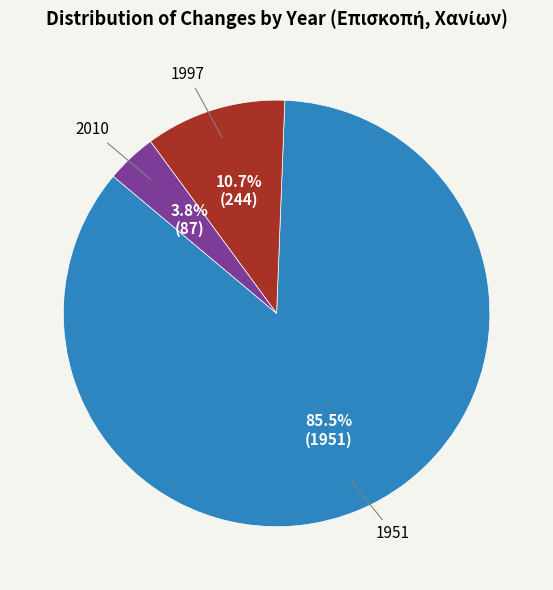

Is there a majority slice in this chart?

Yes